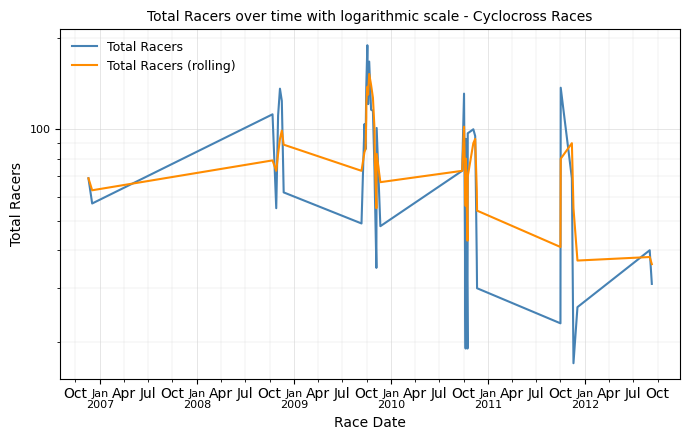

True or false: Total Racers has more than 1 points higher than both neighbors.

True